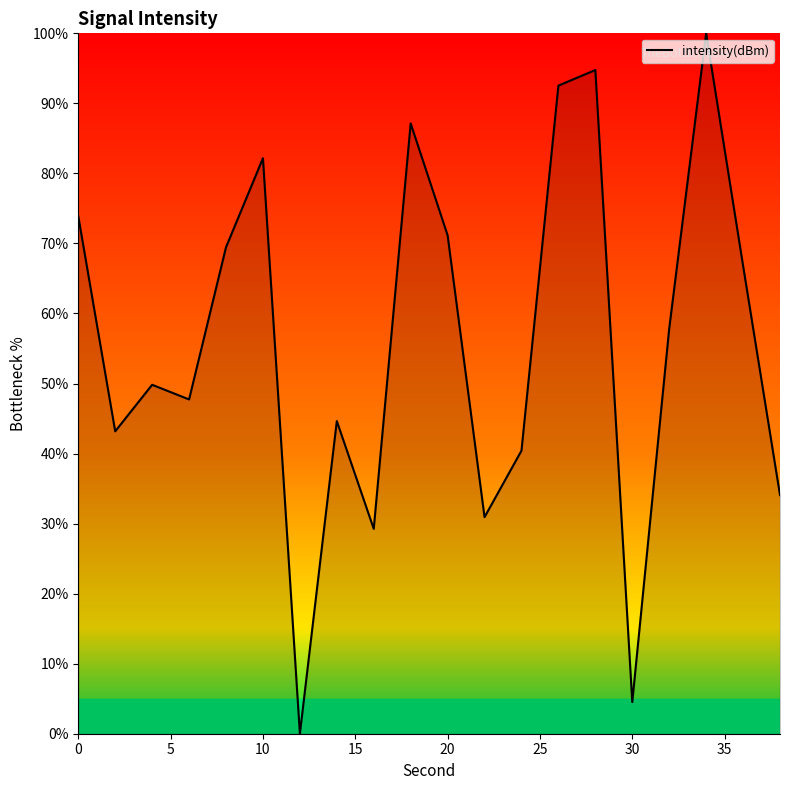

What is the difference between the maximum and minimum values?

100.0